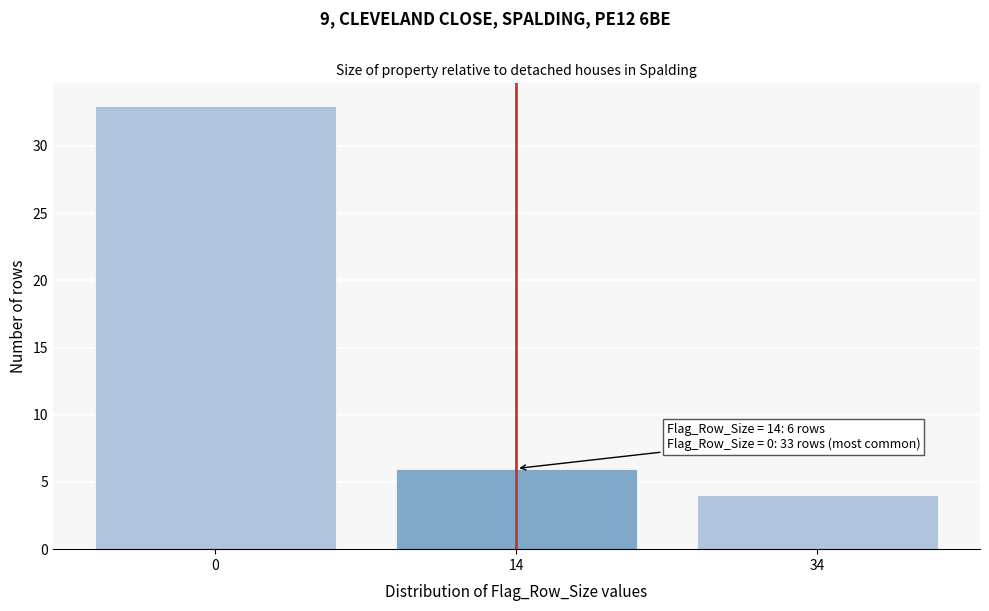

Reading right to left, transcribe all the data shown in this chart.

34=4	14=6	0=33